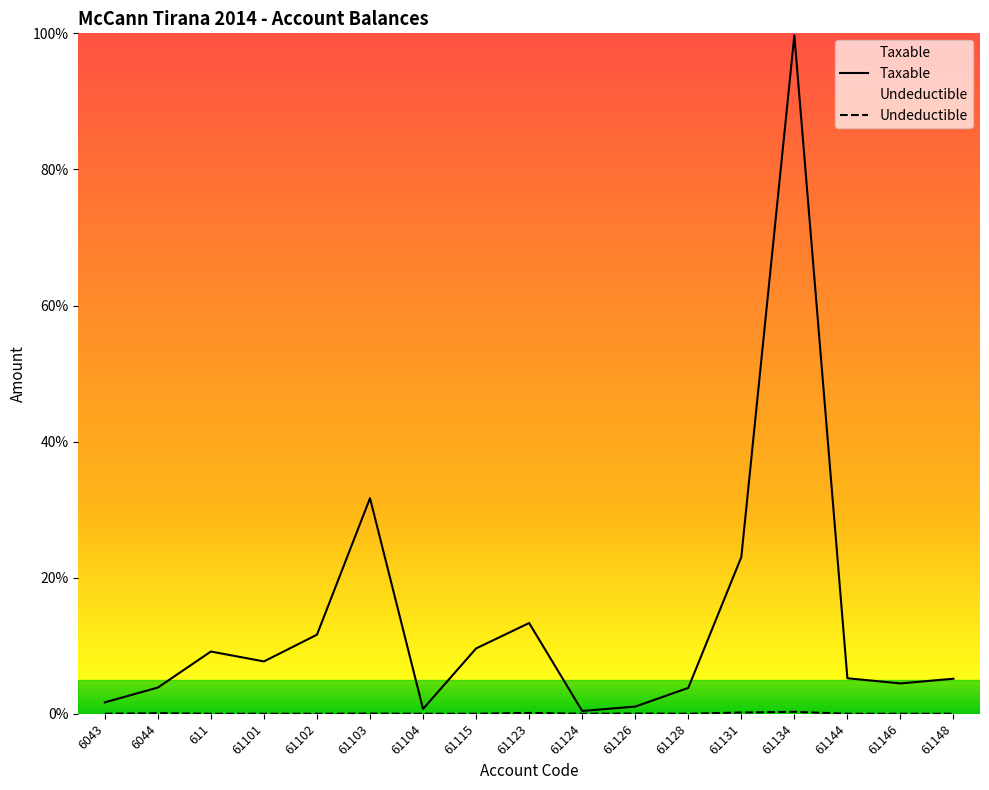

Which category has the highest value in the Undeductible series?

61134